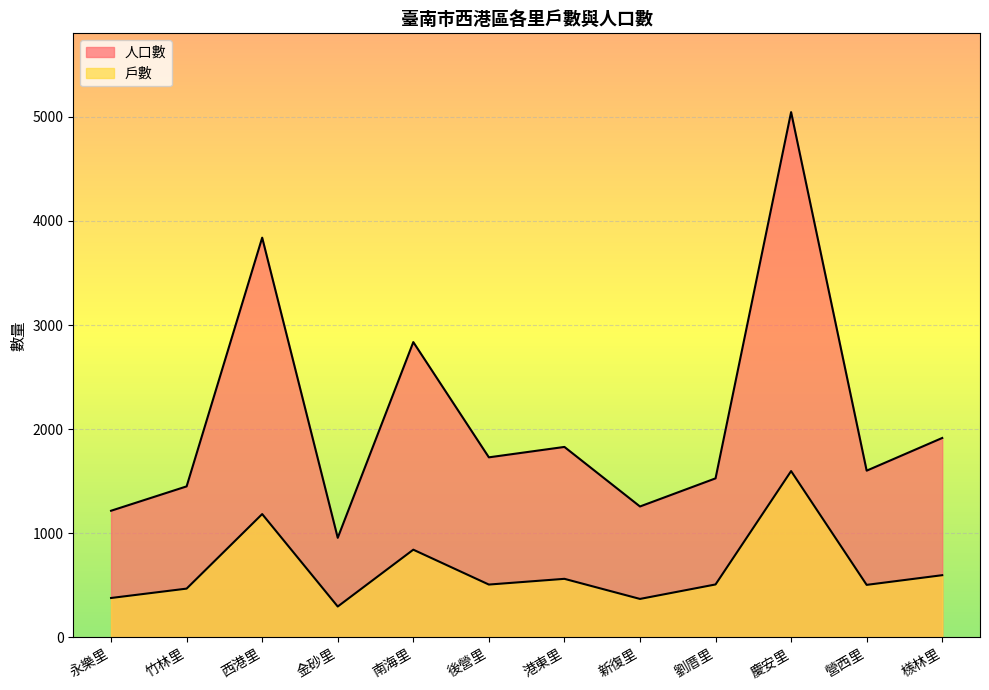

At which category does 人口數 reach its first local peak?

西港里